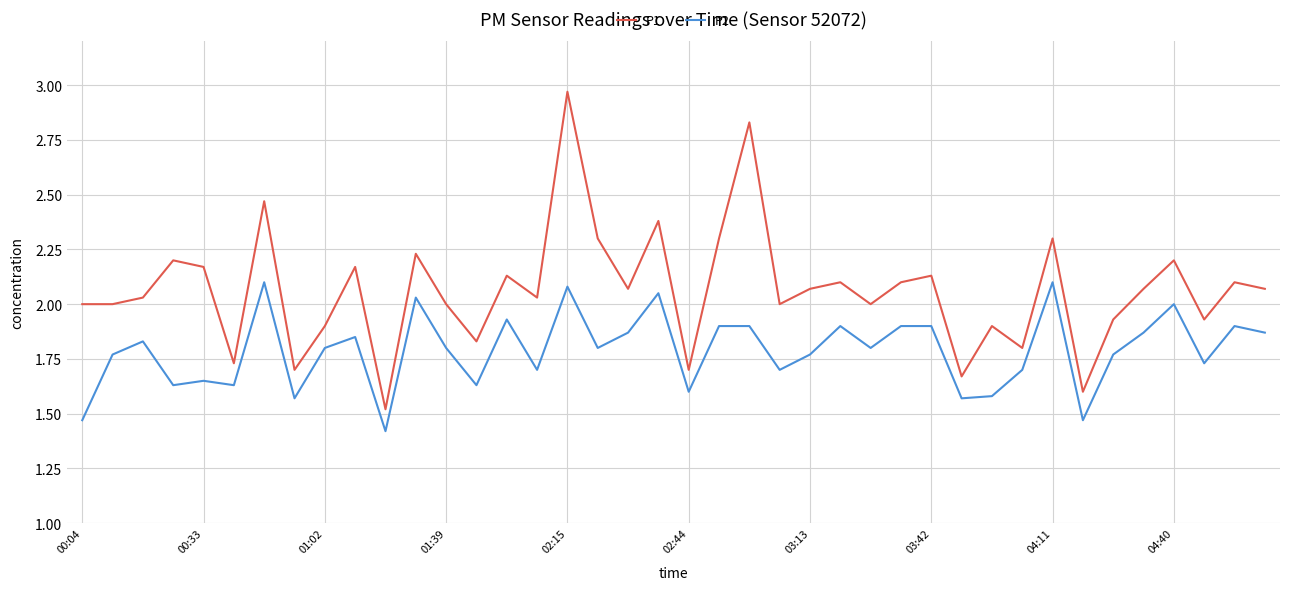

Which series has the largest total across all categories?

P1